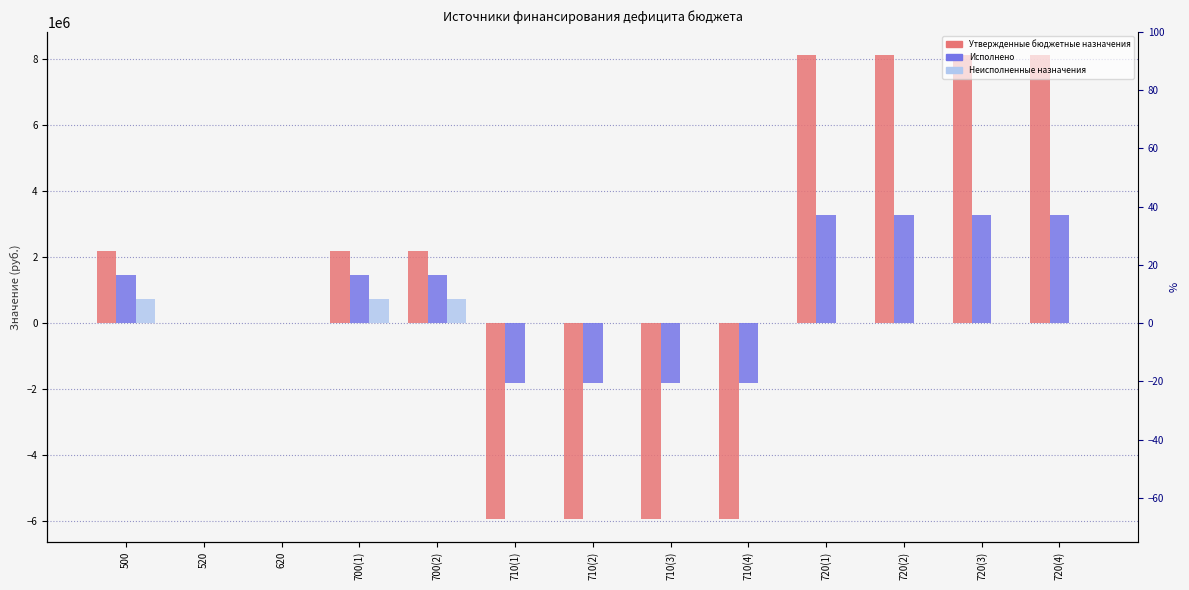

Does the chart contain stacked bars?

No